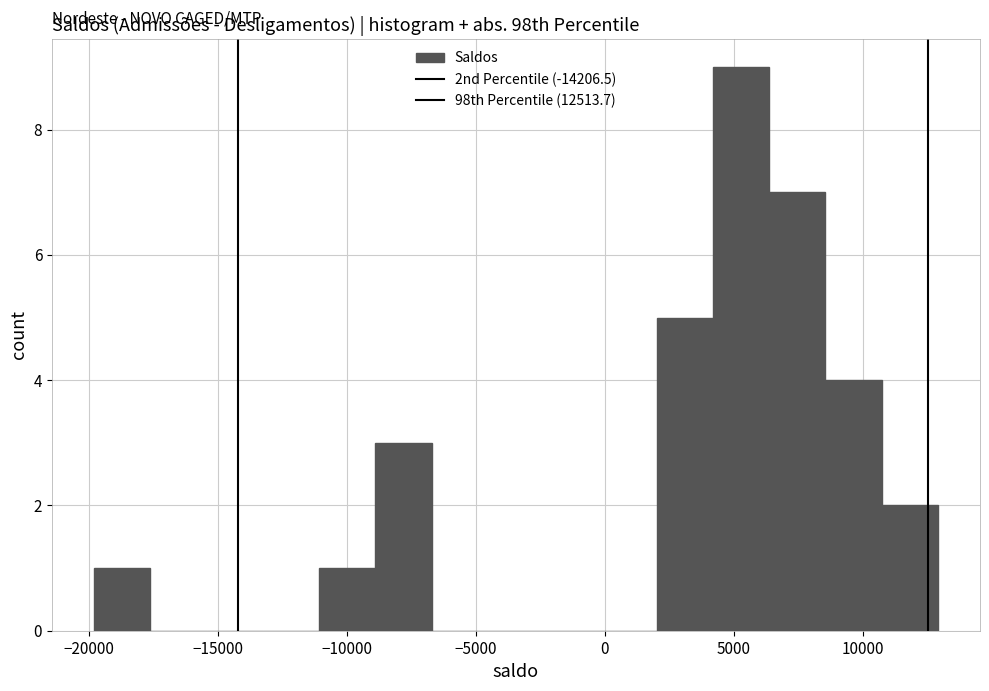

Reading left to right, transcribe this chart: for each bar, give the range it covers on the x-axis and its height. Neither the bar edges nor the heights are printed on the chart, so give them approximately, as read against the axes.

-20000 to -17500: 1
-17500 to -15500: 0
-15500 to -13000: 0
-13000 to -11000: 0
-11000 to -9000: 1
-9000 to -6500: 3
-6500 to -4500: 0
-4500 to -2500: 0
-2500 to 0: 0
0 to 2000: 0
2000 to 4000: 5
4000 to 6500: 9
6500 to 8500: 7
8500 to 10500: 4
10500 to 13000: 2